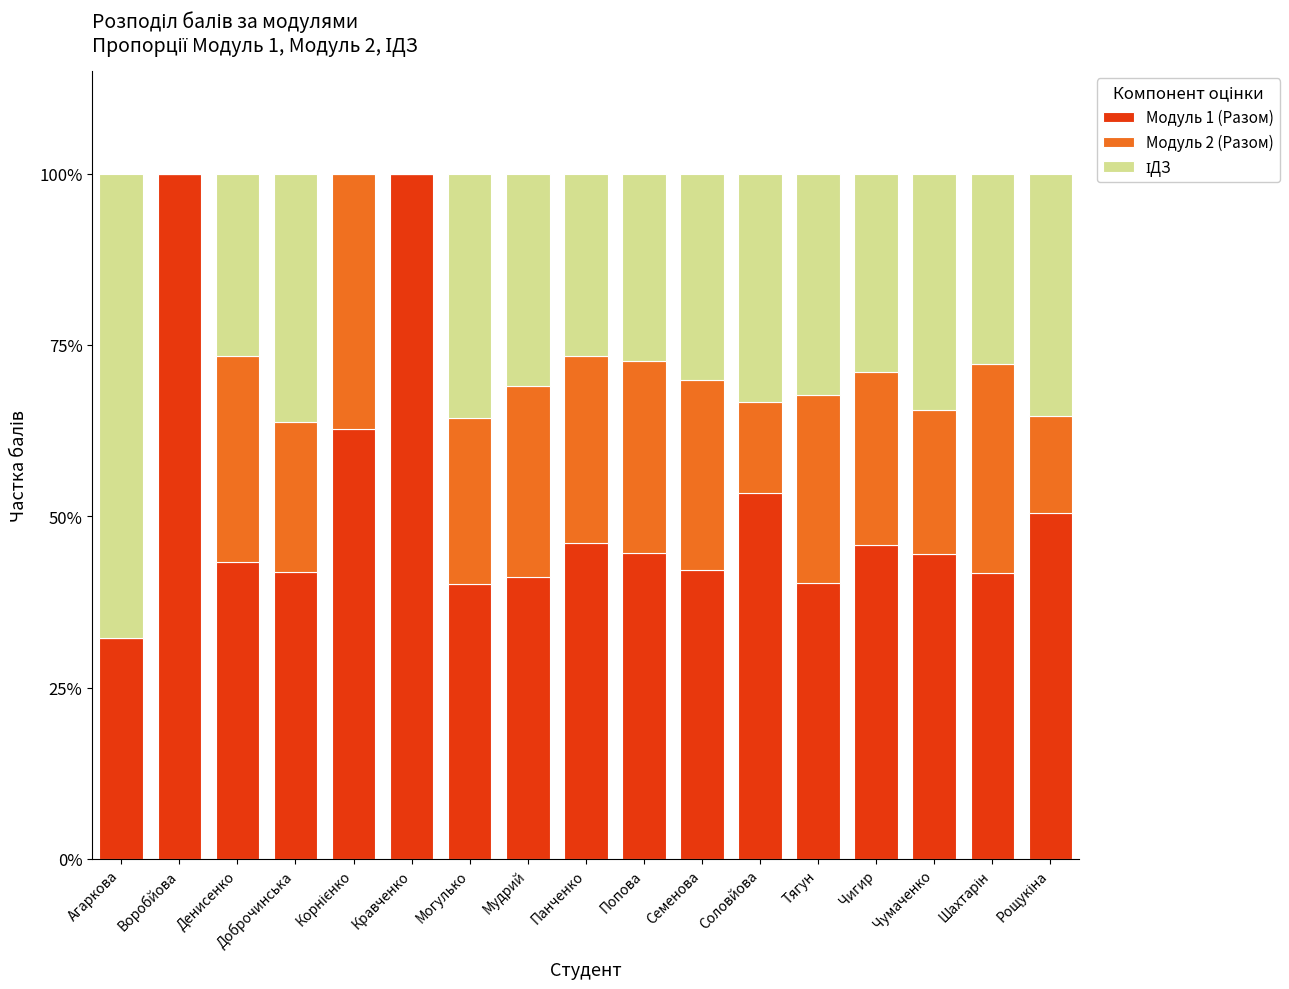

The value of Модуль 1 (Разом) at Денисенко is 73.3. True or false?

False